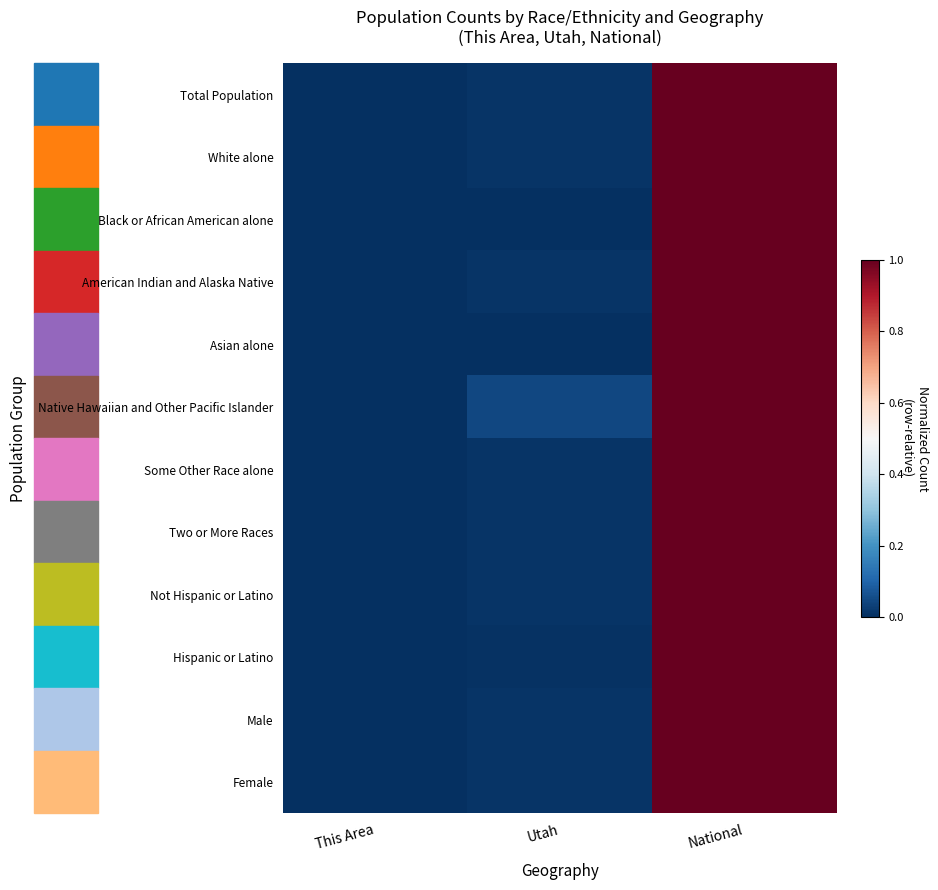

What is the average value of the Native Hawaiian and Other Pacific Islander series?

0.3